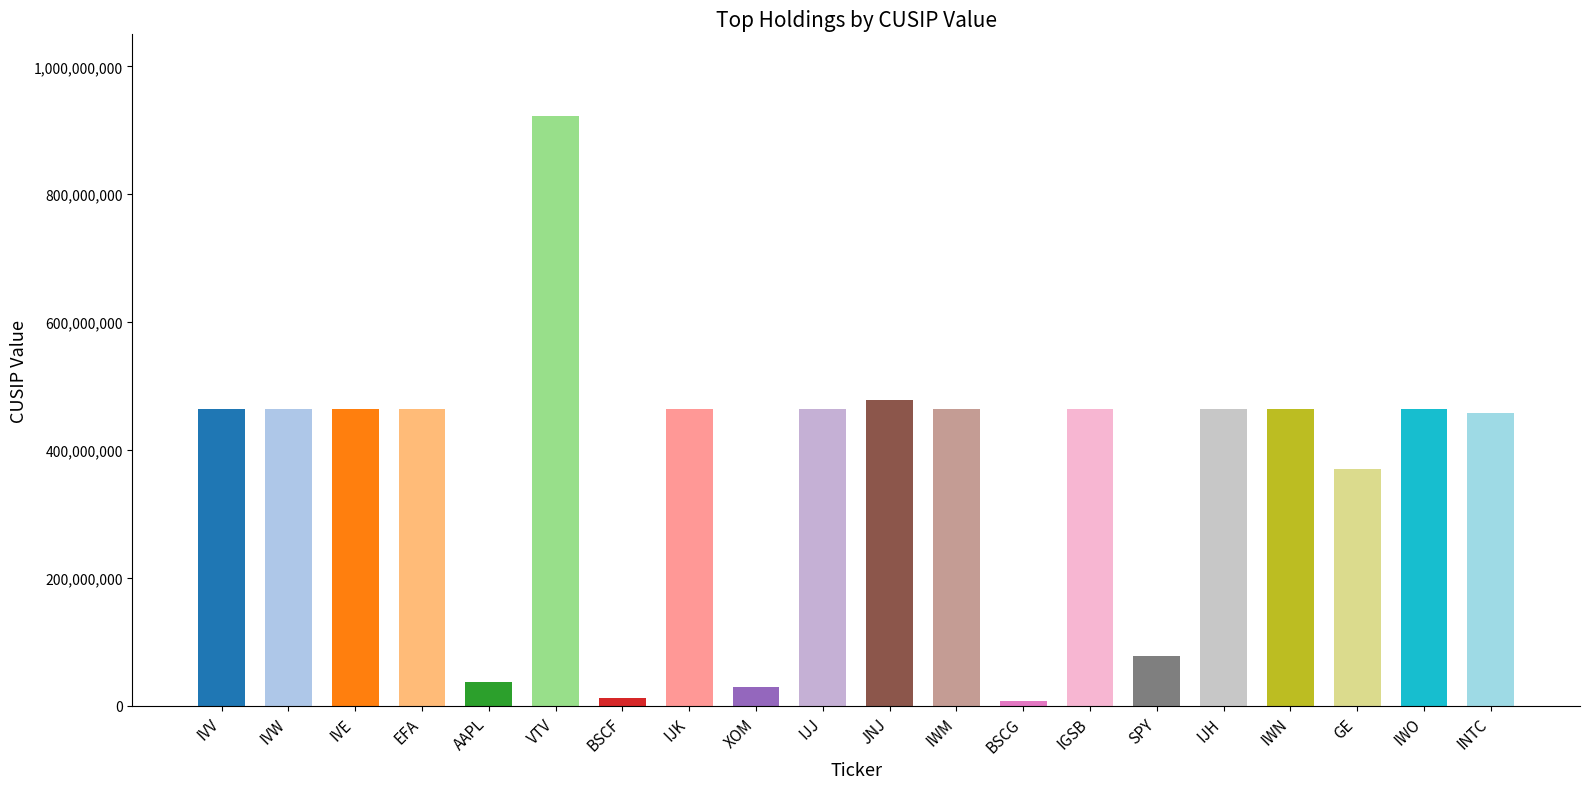

At which category does the chart reach its peak across all series?

VTV